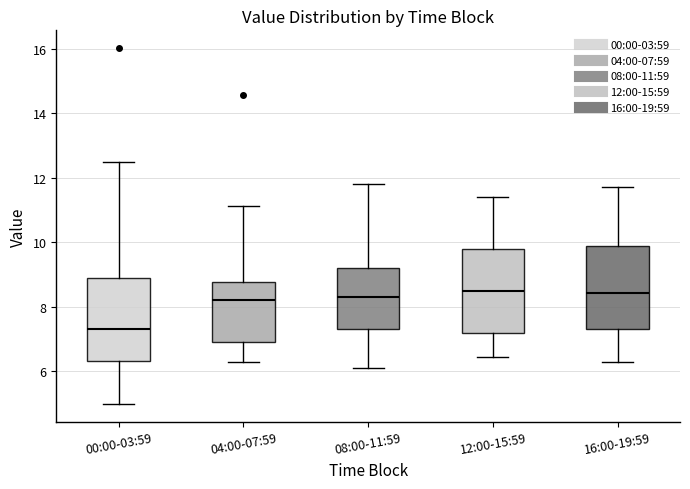

Where does the upper whisker of the box for 04:00-07:59 end on the y-axis? The values are not printed on the chart, so give them approximately, as read against the axis.

11.2